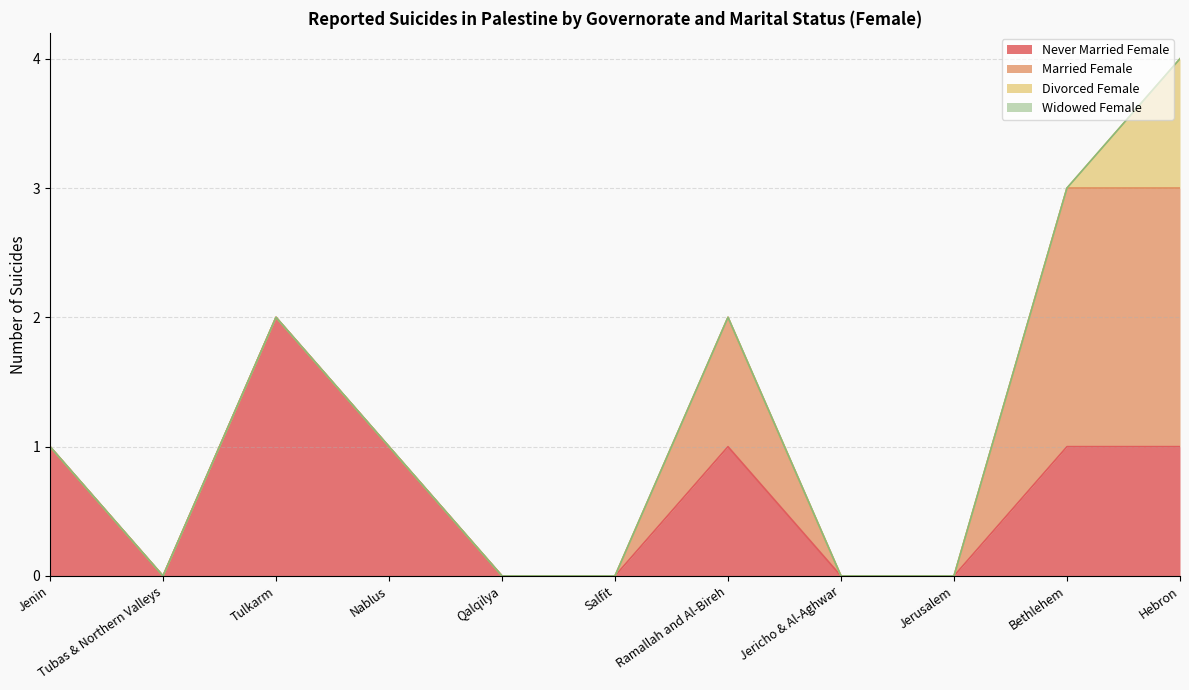

How many positive values does the Divorced Female series have?

1